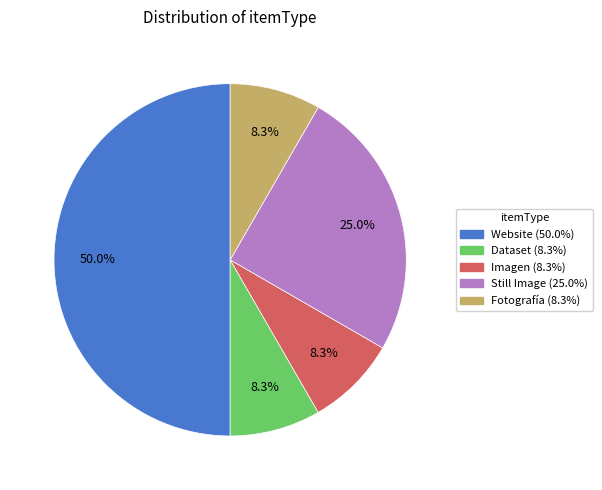

How many slices are in this pie chart?

5